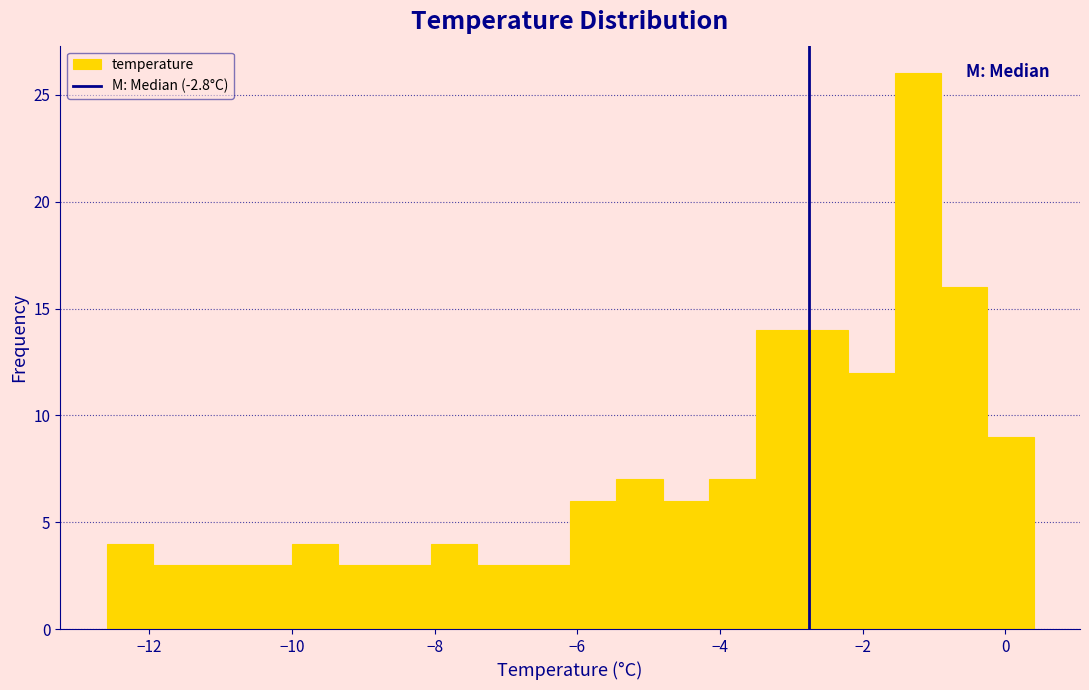

Read against the x-axis, roughly where is the centre of the tallest bar?

-1.2